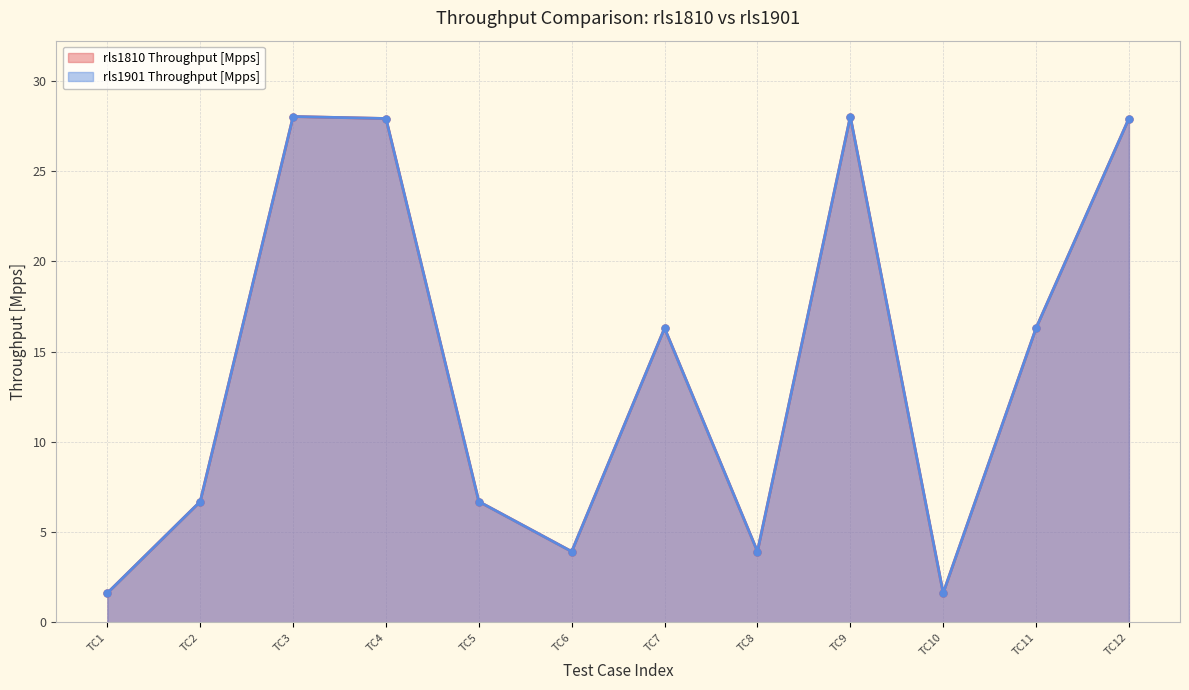

The value of rls1901 Throughput [Mpps] at TC2 is 9.3. True or false?

False